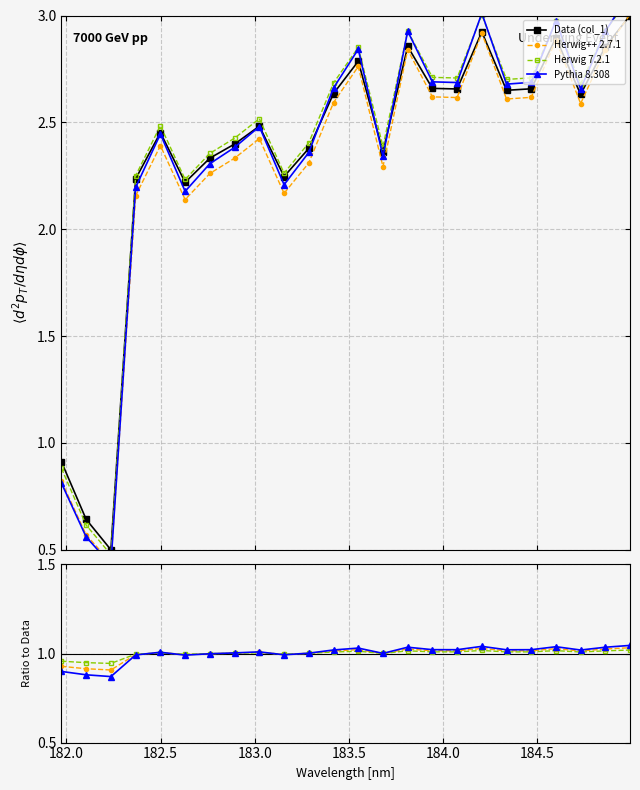

How many interior local peaks does the Herwig++ 2.7.1 series have?

6